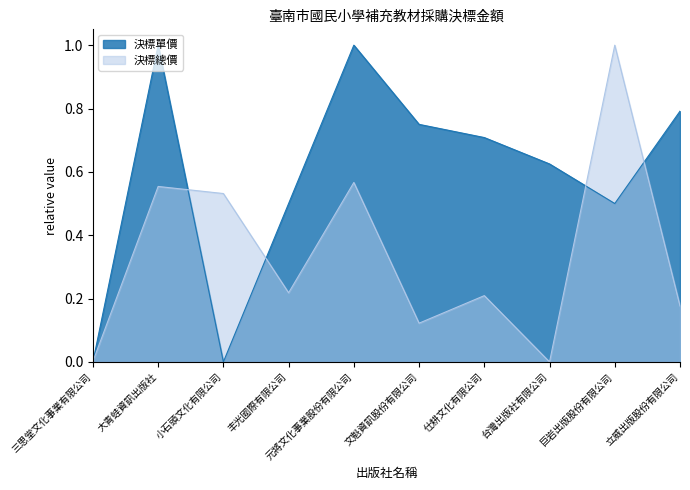

How many values in the 決標總價 series exceed 0?

9